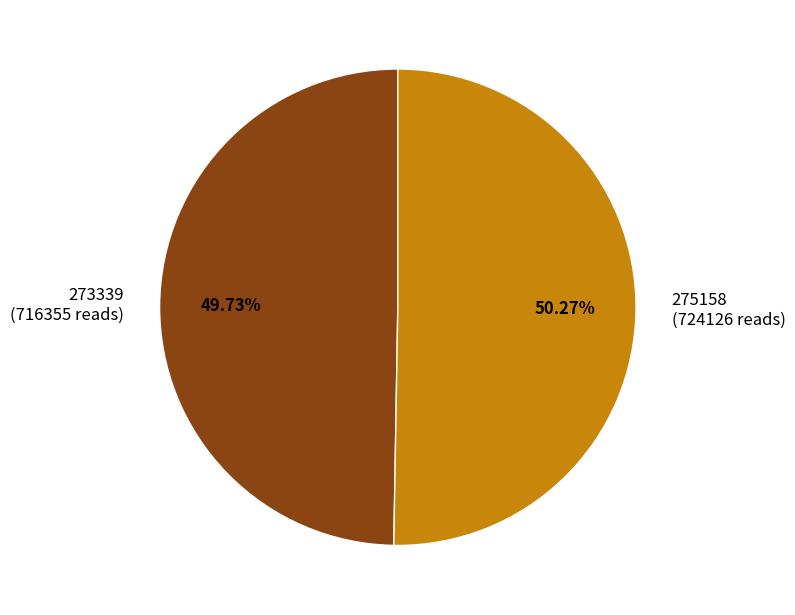

What percentage do 273339 and 275158 together represent?

100.0%